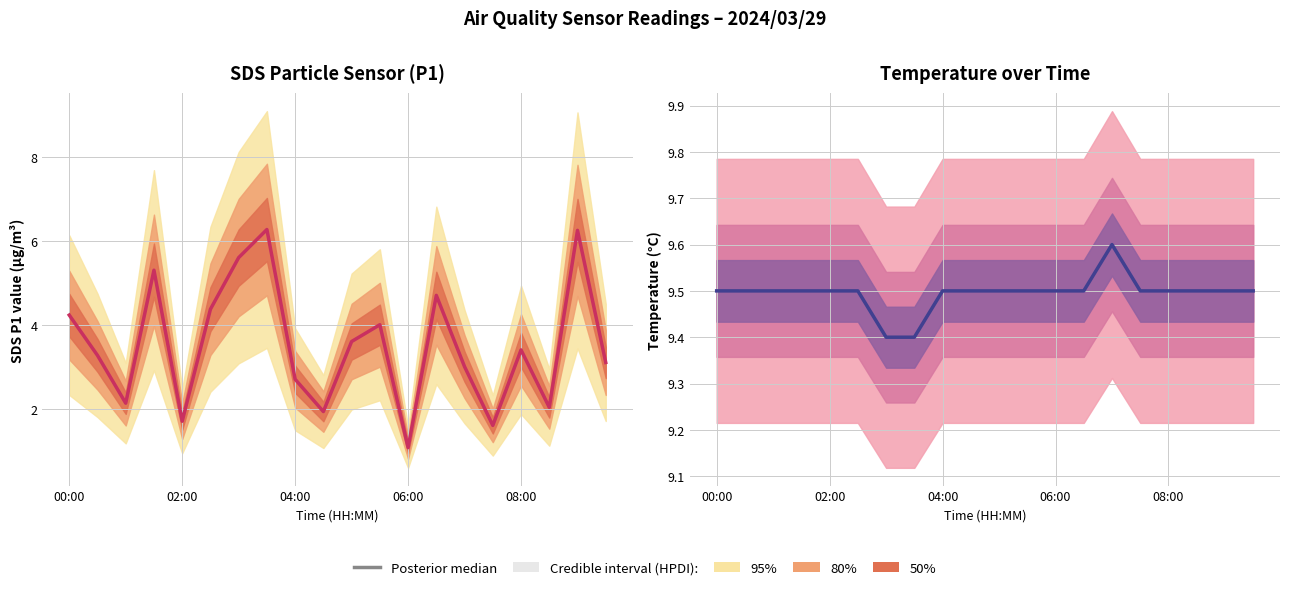

True or false: Posterior median (SDS P1) and Posterior median (Temp) intersect in this chart.

False